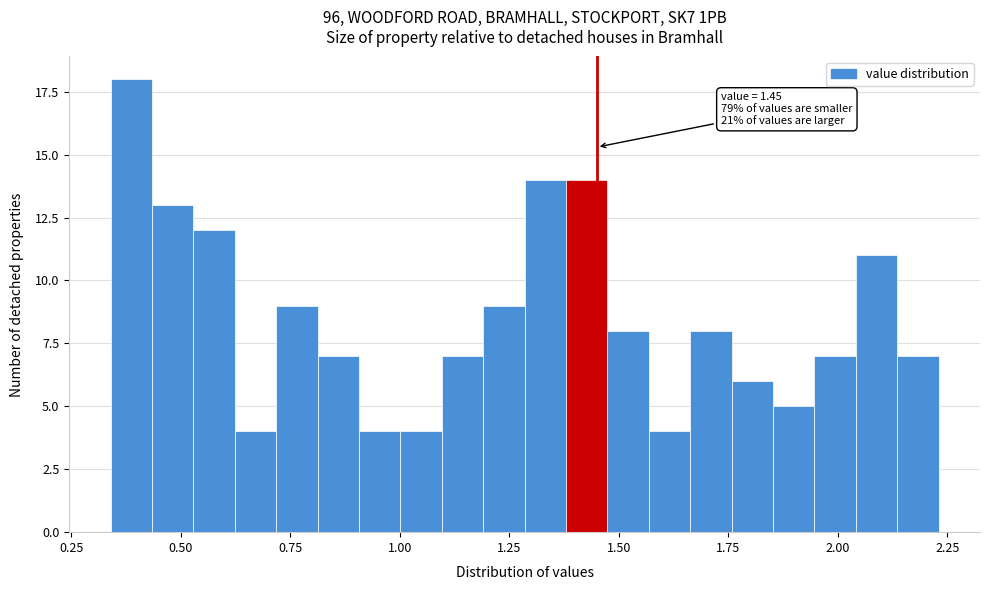

Read against the x-axis, roughly where is the centre of the tallest bar?

0.40